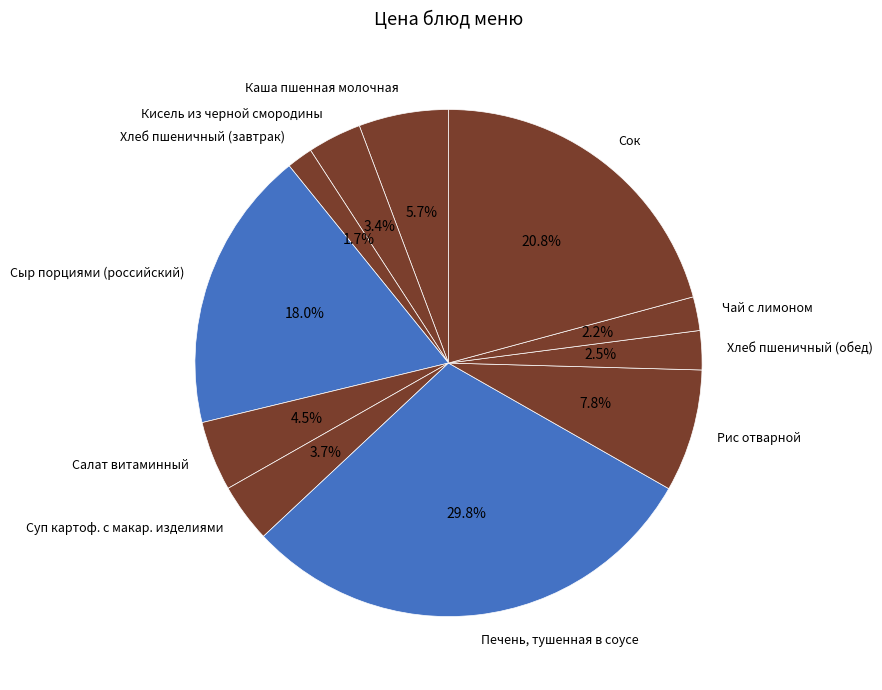

Is the sum of Суп картоф. с макар. изделиями and Салат витаминный greater than half?

No